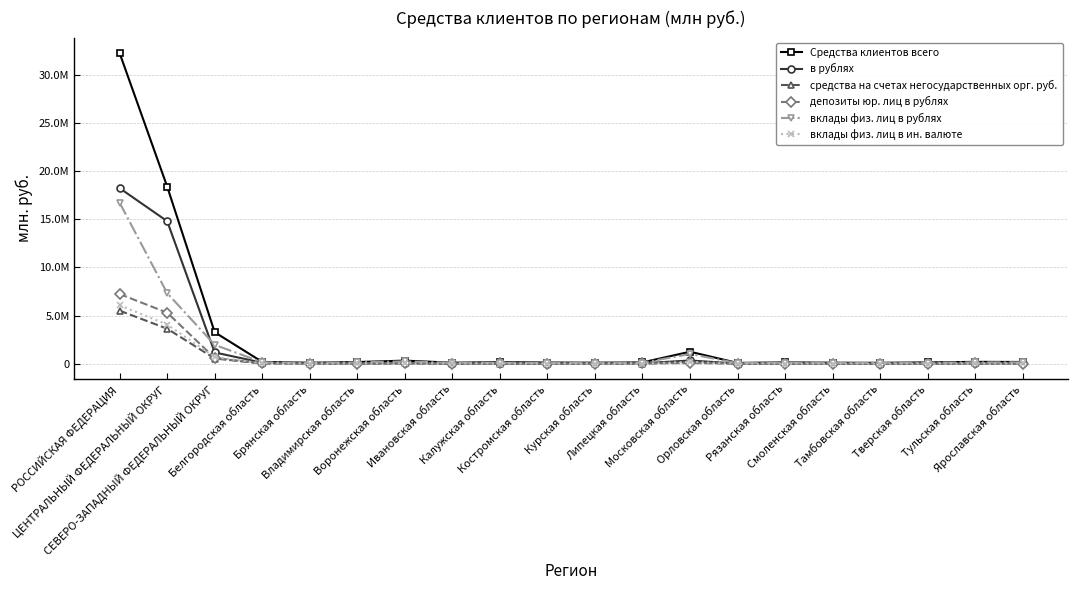

What are all the series names shown in the legend?

Средства клиентов всего, в рублях, средства на счетах негосударственных орг. руб., депозиты юр. лиц в рублях, вклады физ. лиц в рублях, вклады физ. лиц в ин. валюте